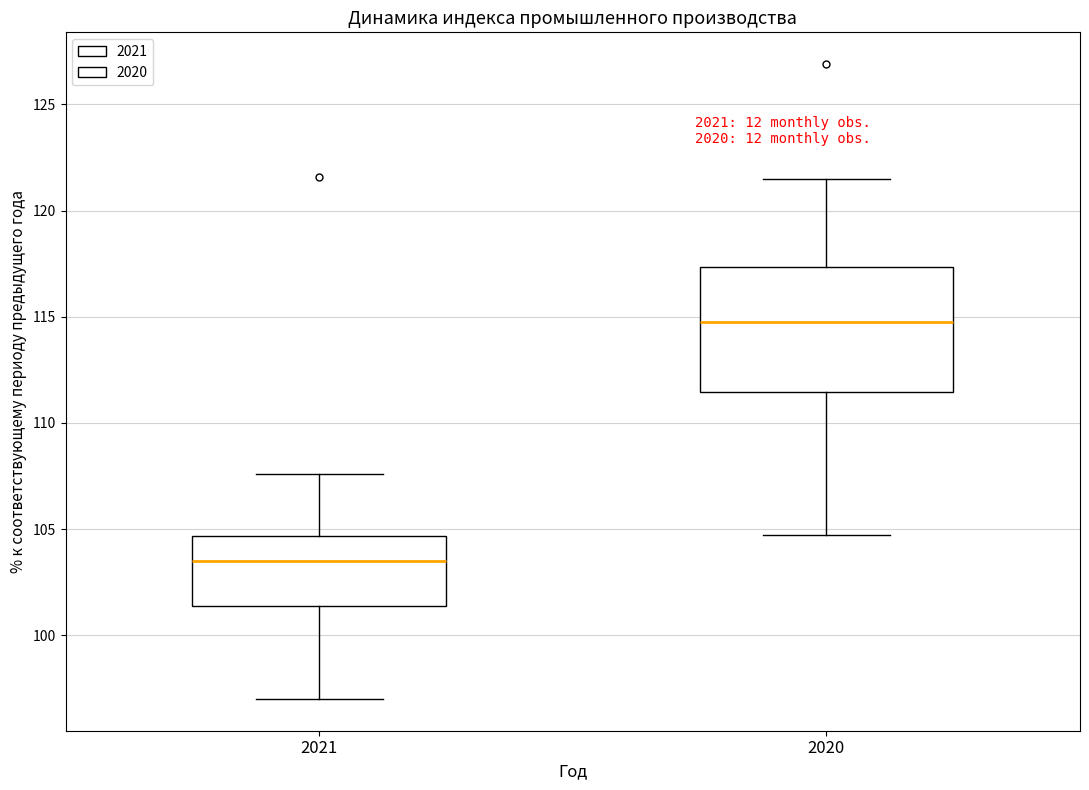

Which box has the lowest median line?

2021